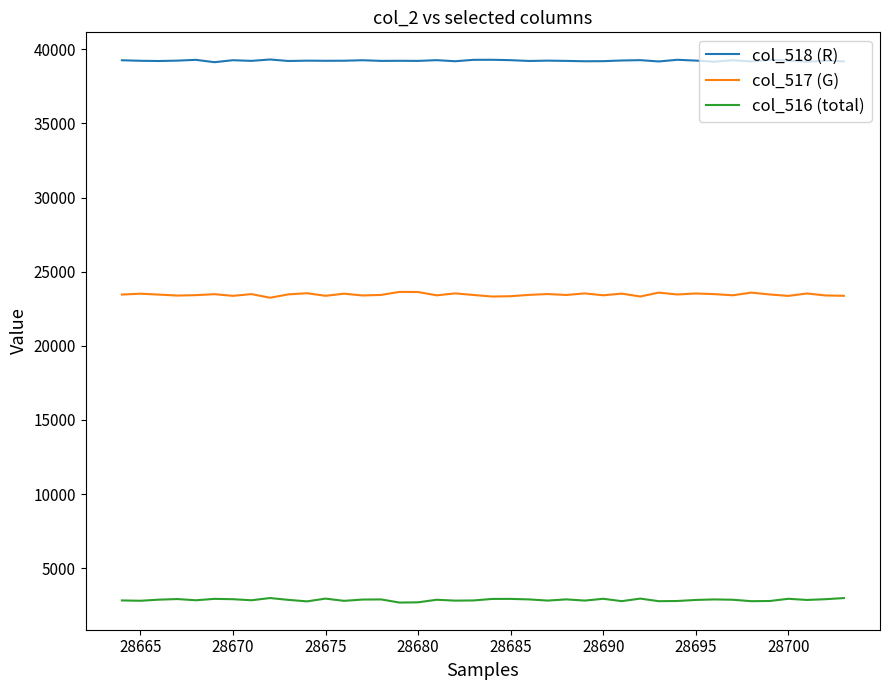

True or false: col_516 (total) and col_518 (R) cross at least once.

False